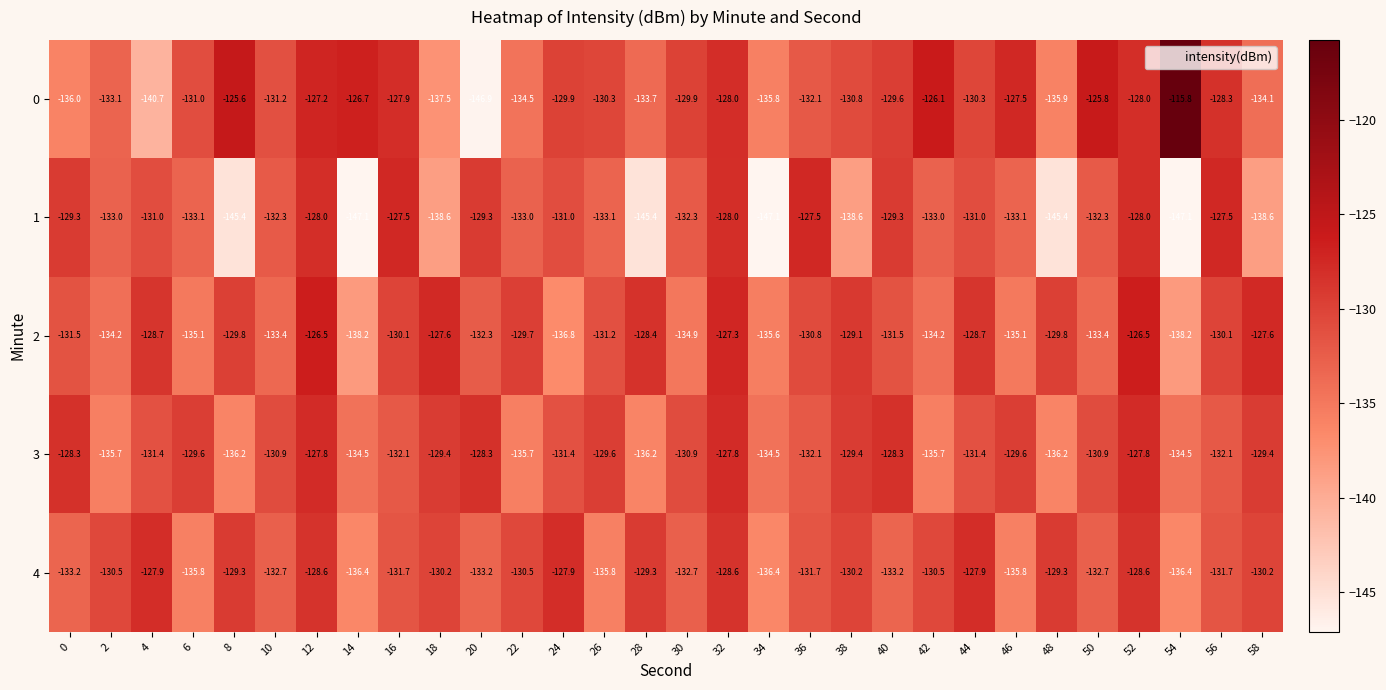

What value does the 2 series have at 30?

-134.9